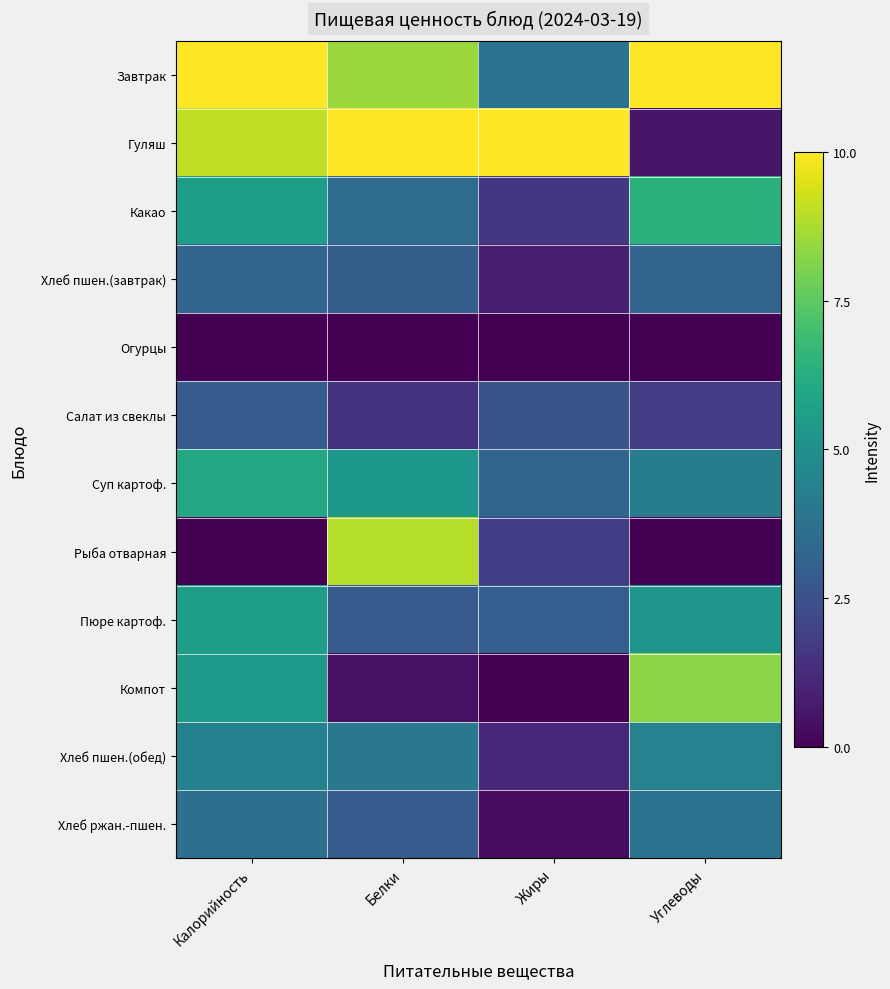

How many data points does each series have?

4